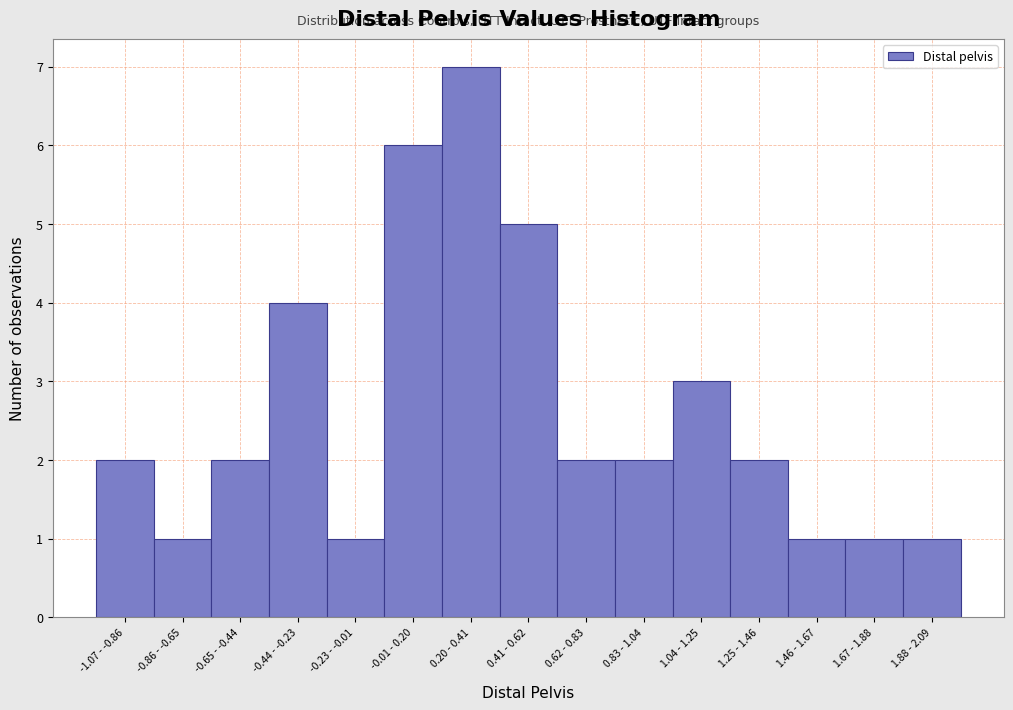

Reading left to right, extract all data points from this chart.

-1.07 - -0.86=2	-0.86 - -0.65=1	-0.65 - -0.44=2	-0.44 - -0.23=4	-0.23 - -0.01=1	-0.01 - 0.20=6	0.20 - 0.41=7	0.41 - 0.62=5	0.62 - 0.83=2	0.83 - 1.04=2	1.04 - 1.25=3	1.25 - 1.46=2	1.46 - 1.67=1	1.67 - 1.88=1	1.88 - 2.09=1